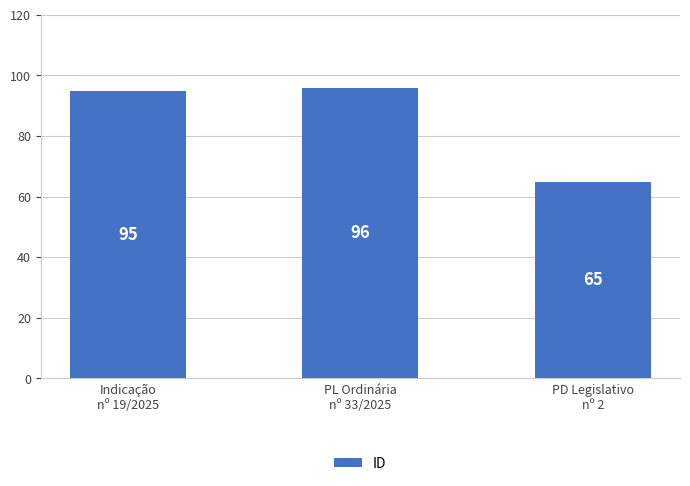

What position from the left is PL Ordinária
nº 33/2025?

2